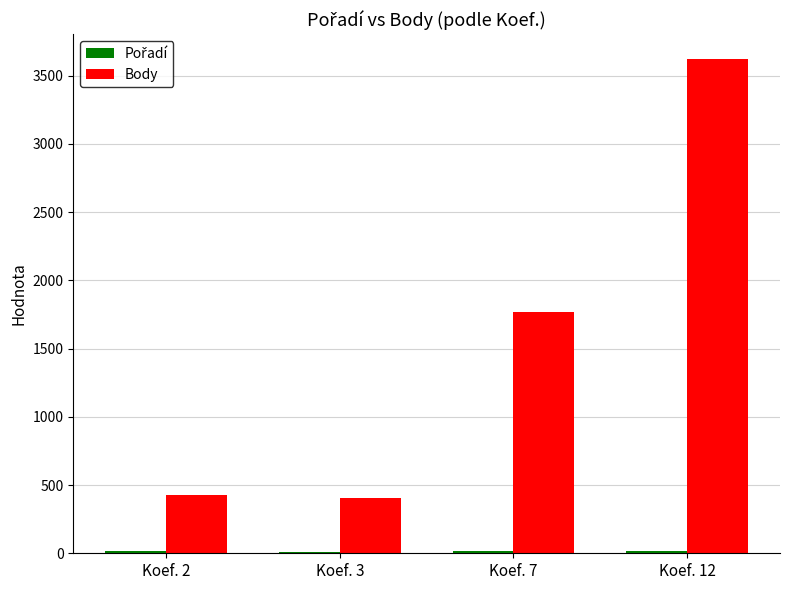

The Body series shows 3623.0 at Koef. 12. True or false?

True